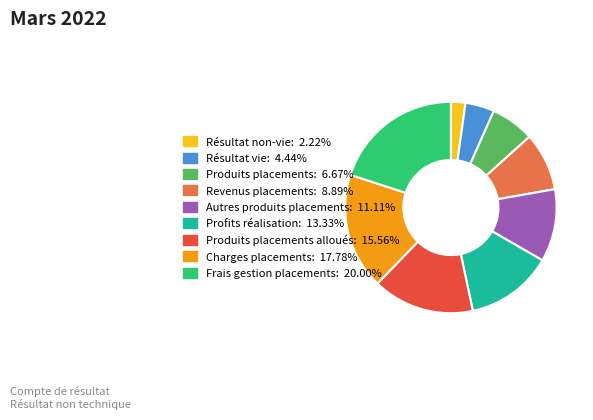

Count the number of slices in the pie.

9